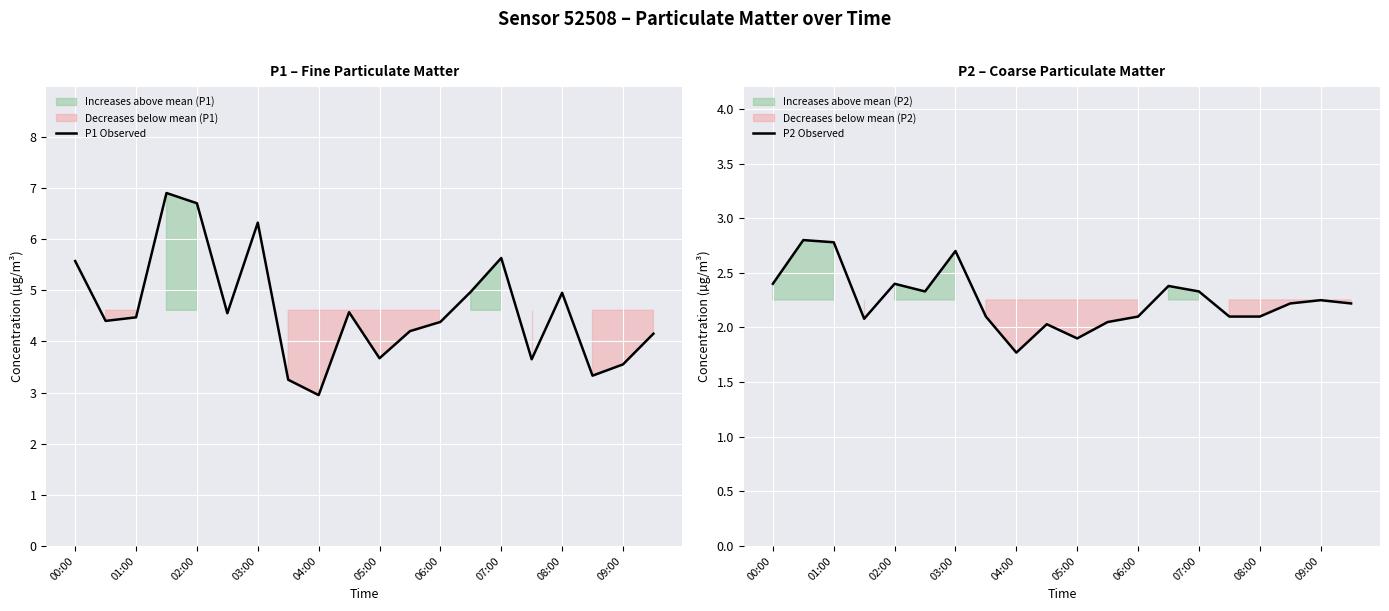

True or false: P2 Observed and P1 Observed cross at least once.

False